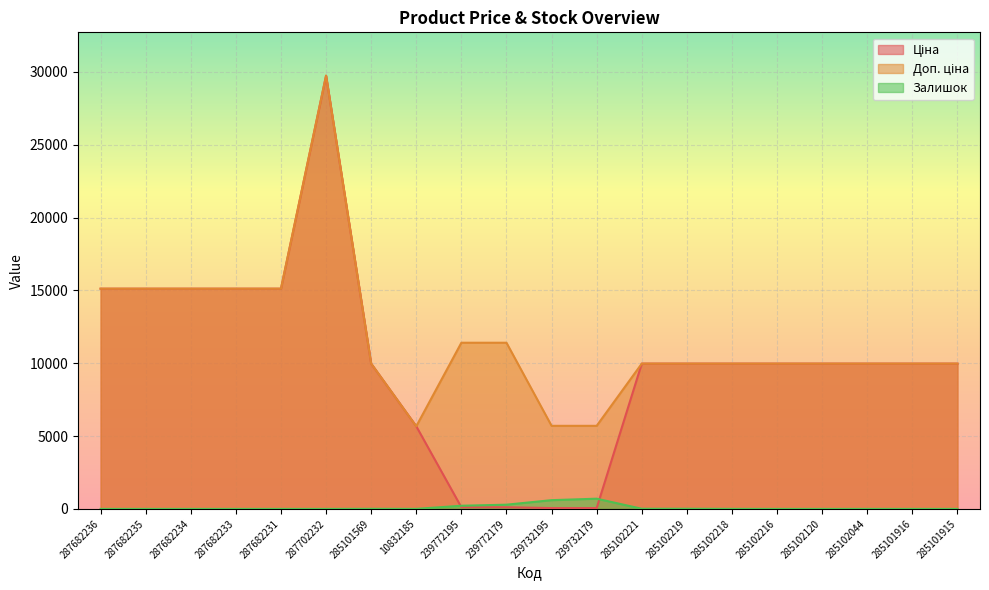

What is the difference between the maximum and minimum values in the Доп. ціна series?

24073.4